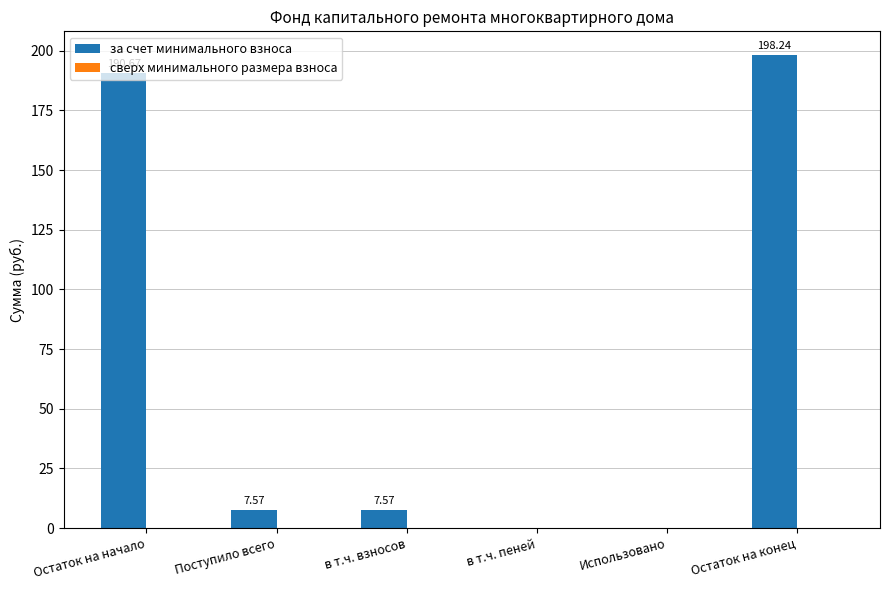

Are the bars horizontal?

No